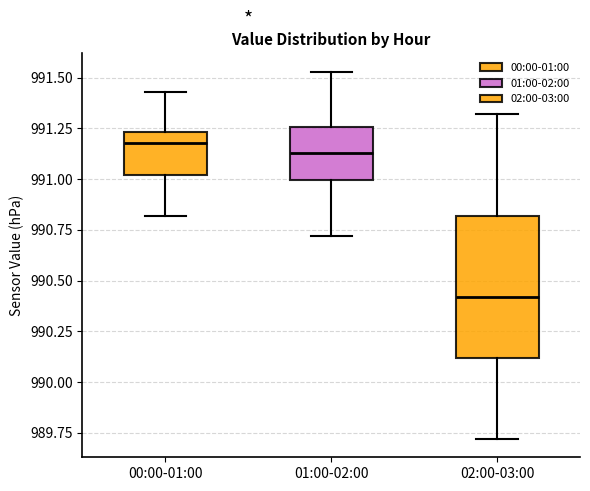

Reading left to right, read every box against the y-axis: the position of its median line, the range the box covers, and the ends of its whiskers. The values are not printed on the chart, so give them approximately, as read against the axis.

00:00-01:00: median 991.20, box 991.00 to 991.25, whiskers 990.80 to 991.45
01:00-02:00: median 991.15, box 991.00 to 991.25, whiskers 990.70 to 991.55
02:00-03:00: median 990.40, box 990.10 to 990.80, whiskers 989.70 to 991.30